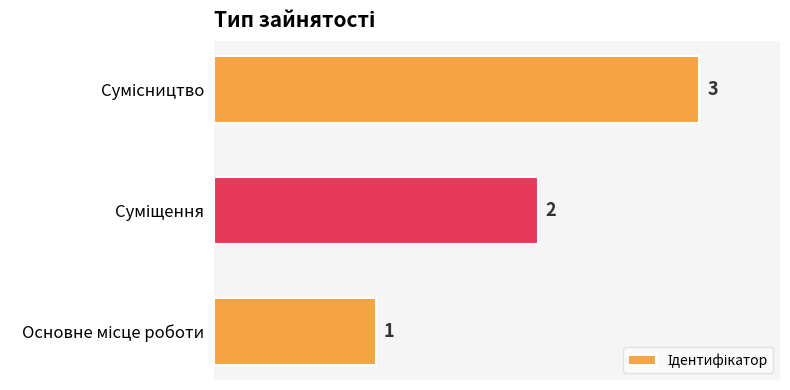

Count the values in the range 1 to 3.

3